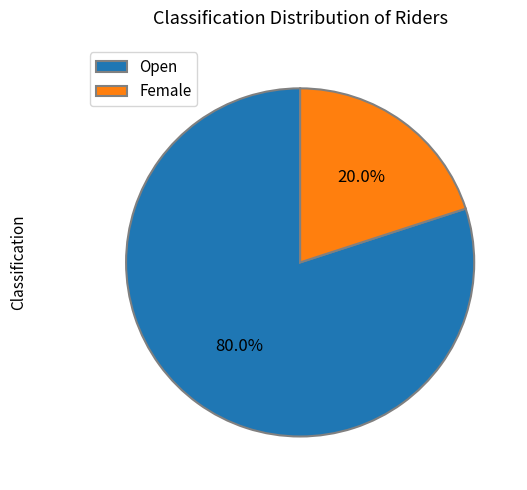

Do Female and Open together represent more than half of the pie?

Yes